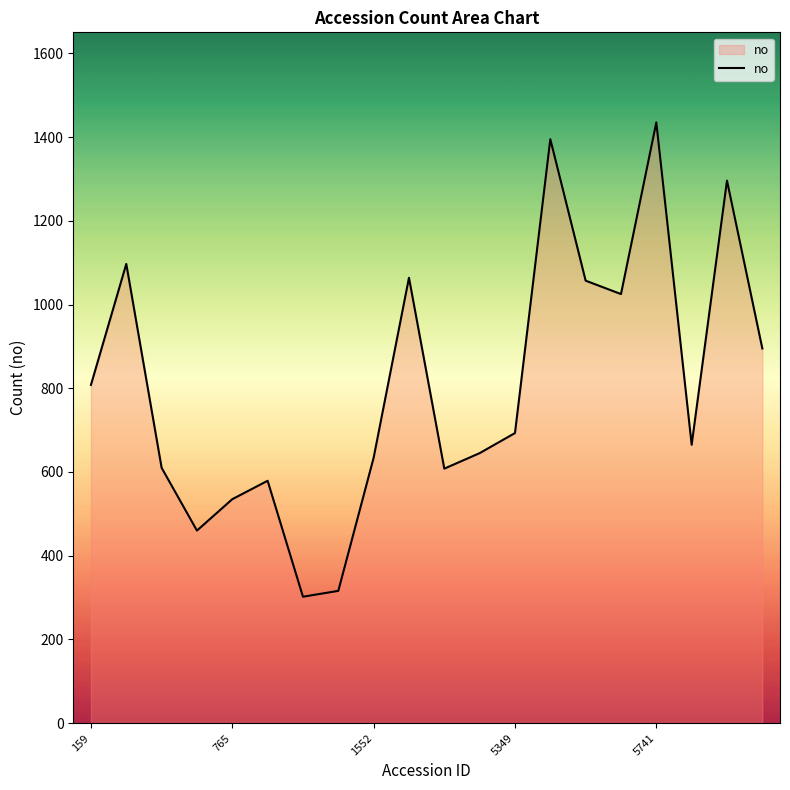

How many interior local valleys (lower than both neighbors) does the data have?

5